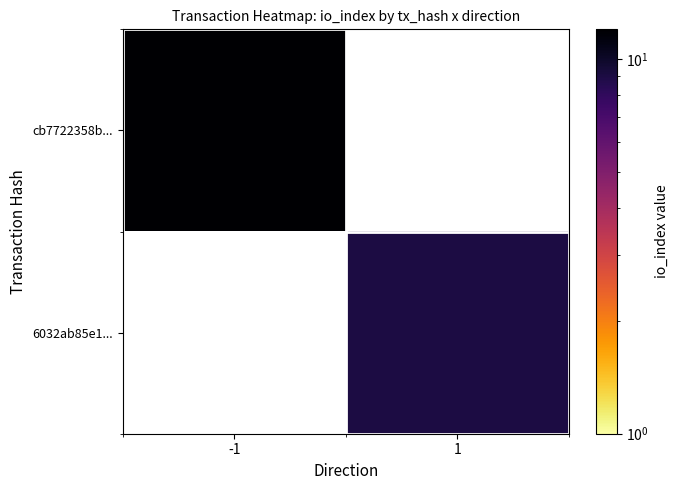

At -1, list the series in order from largest to smallest.

cb7722358b..., 6032ab85e1...